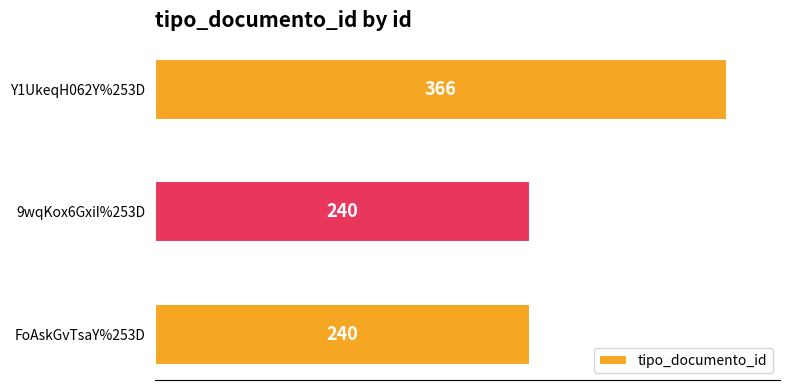

Approximately how many times larger is the value at Y1UkeqH062Y%253D compared to 9wqKox6GxiI%253D?

1.5